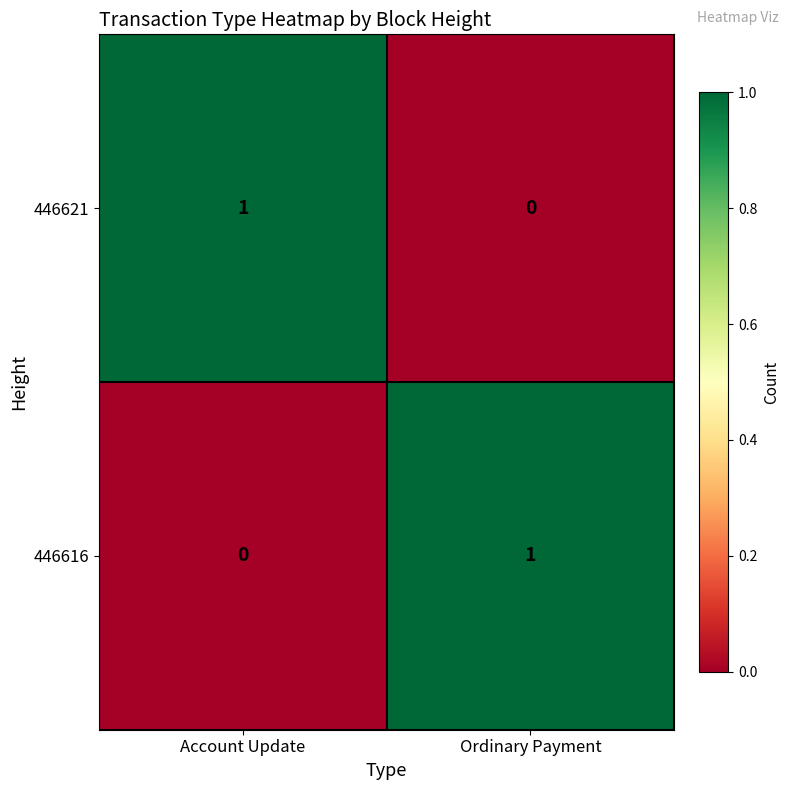

Which category has the lowest value in the 446616 series?

Account Update